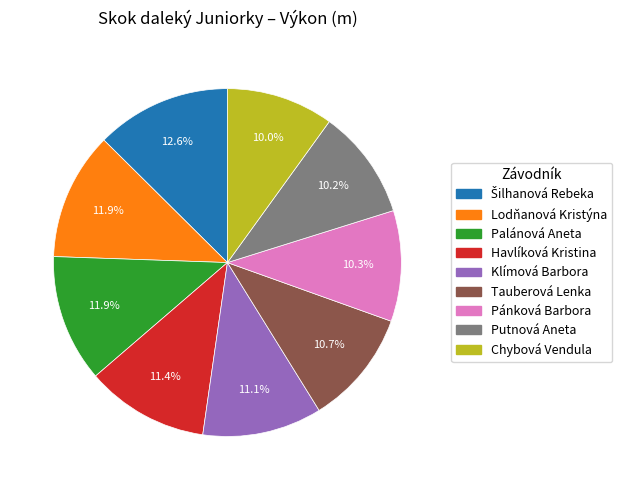

Count the number of slices in the pie.

9